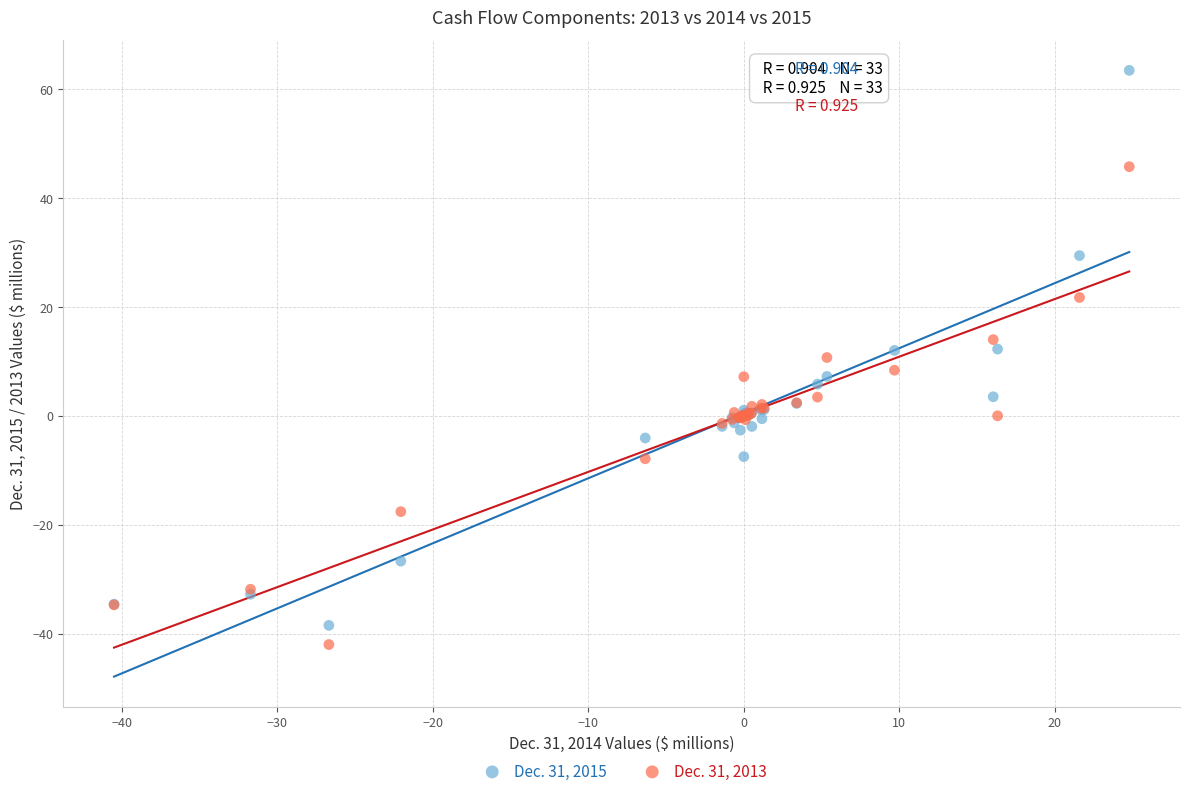

Which series reaches the minimum Y coordinate?

Dec. 31, 2013